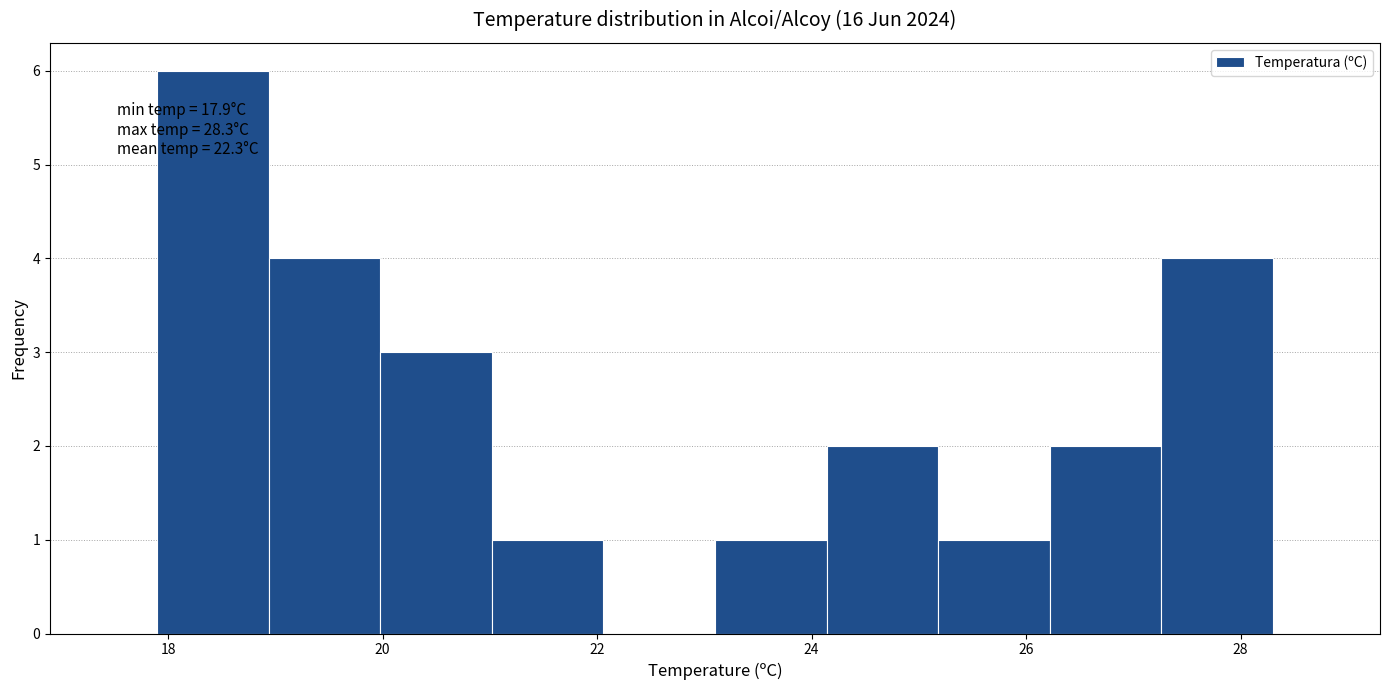

Which range on the x-axis has the tallest bar?

17.90 to 18.94